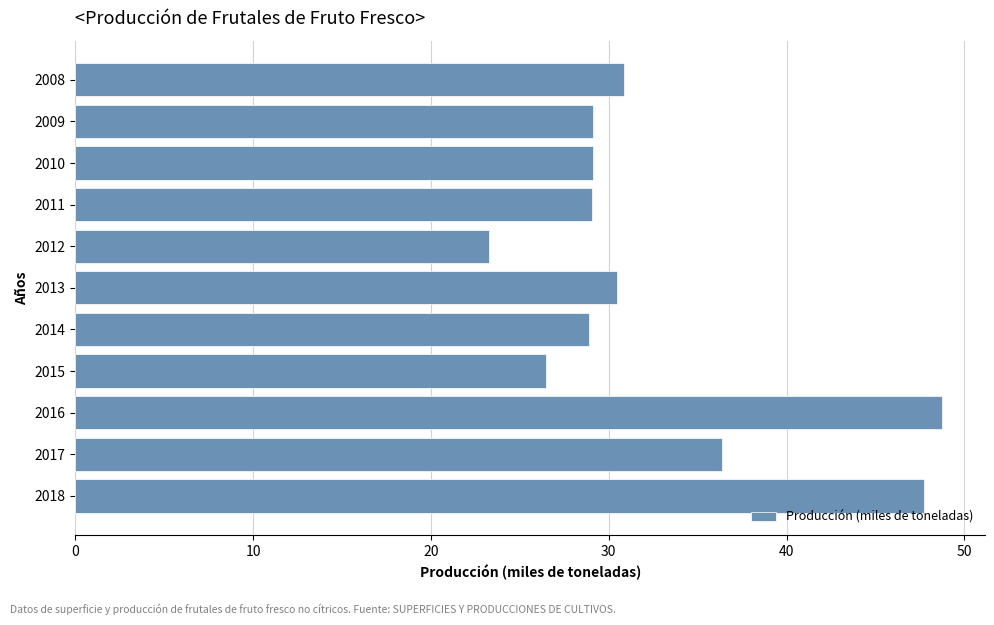

What is the smallest value displayed?

23.3